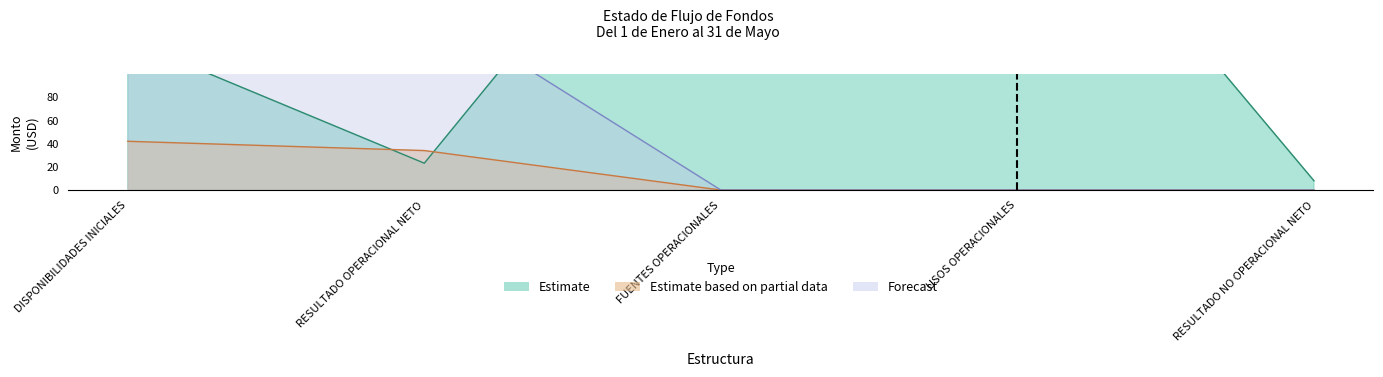

What is the average value of the Estimate series?

161.6